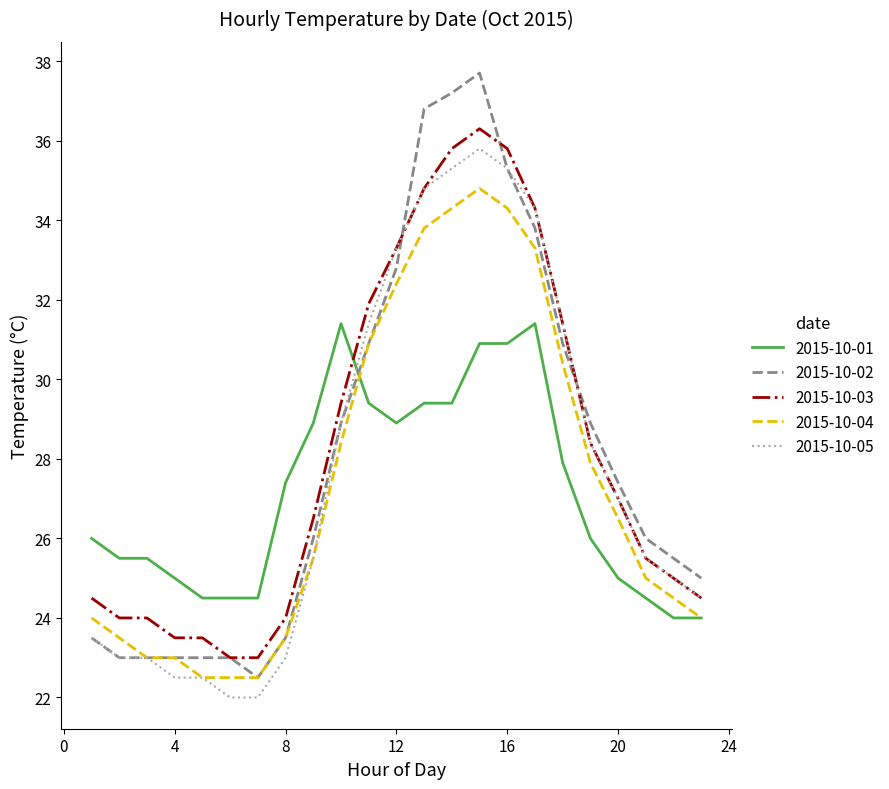

How many times do 2015-10-01 and 2015-10-02 cross each other?

1